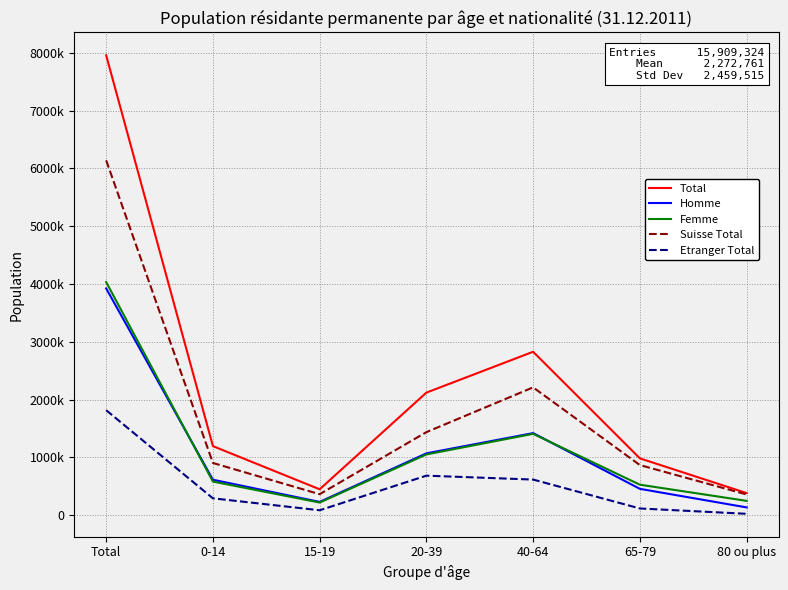

What is the sum of the Suisse Total values at 15-19 and Total?

6501582